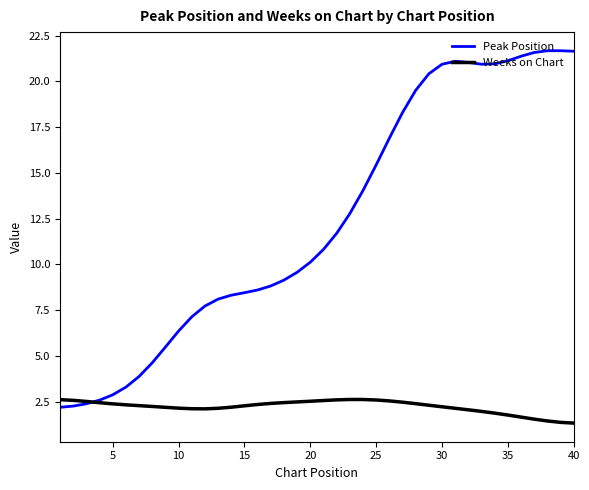

List the series in order of their peak value, lowest first.

Weeks on Chart, Peak Position